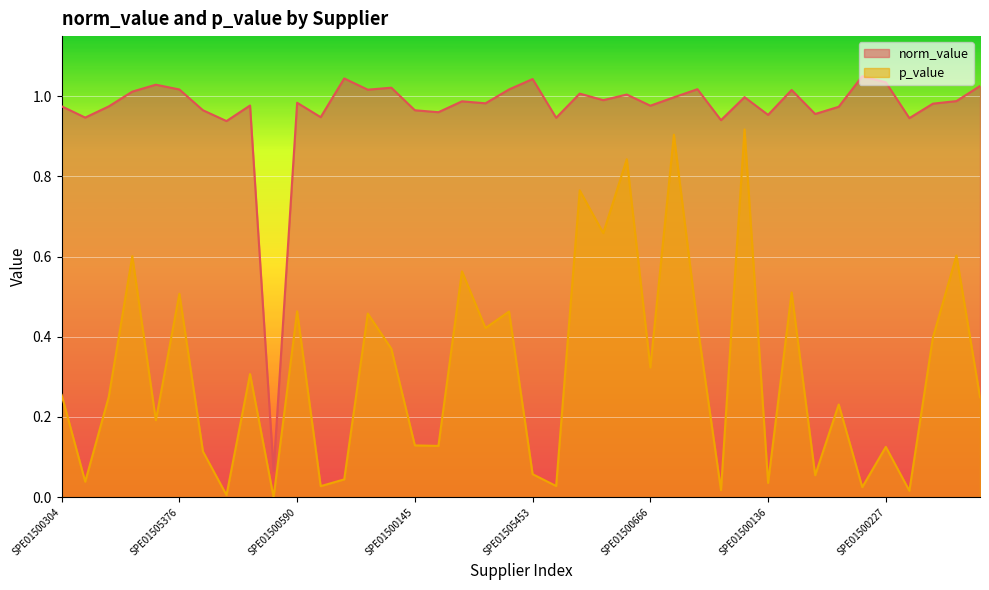

What is the sum of all norm_value values?

38.7